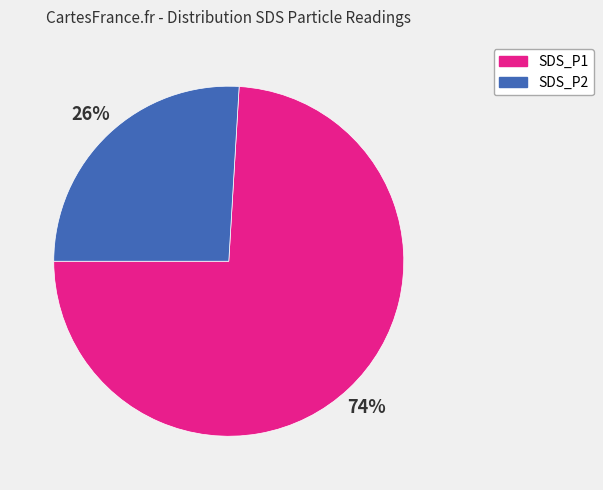

Is it true that SDS_P2 is 31% of the pie?

False